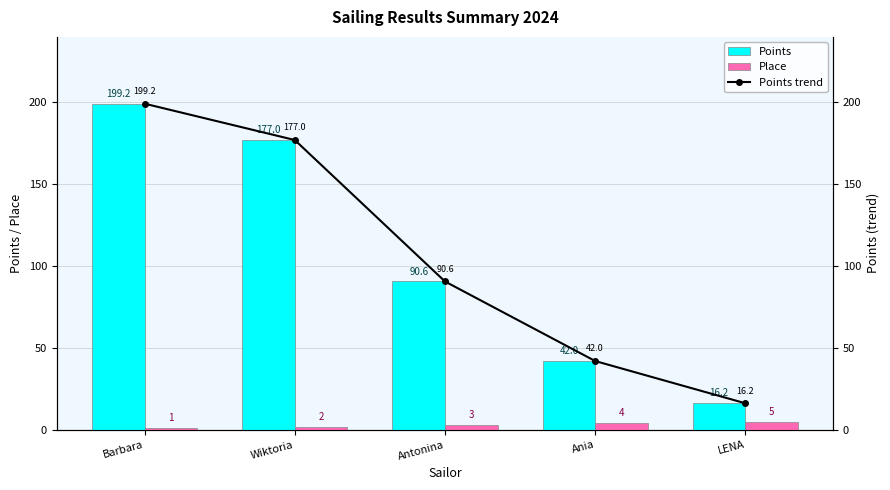

Reading left to right, extract all data points from this chart.

Points: 199.2	177.0	90.6	42.0	16.2
Place: 1.0	2.0	3.0	4.0	5.0
Points trend: 199.2	177.0	90.6	42.0	16.2